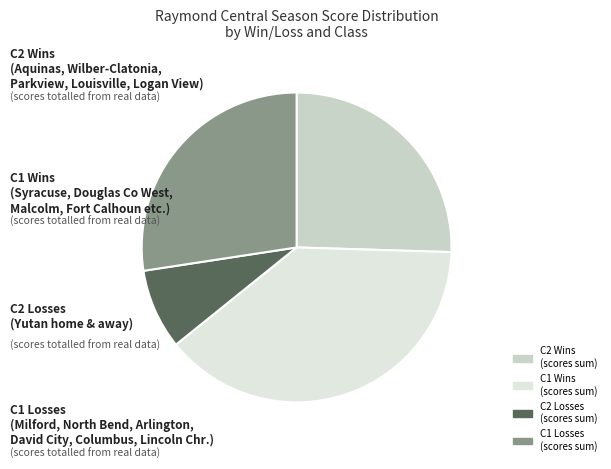

How many slices are in this pie chart?

4